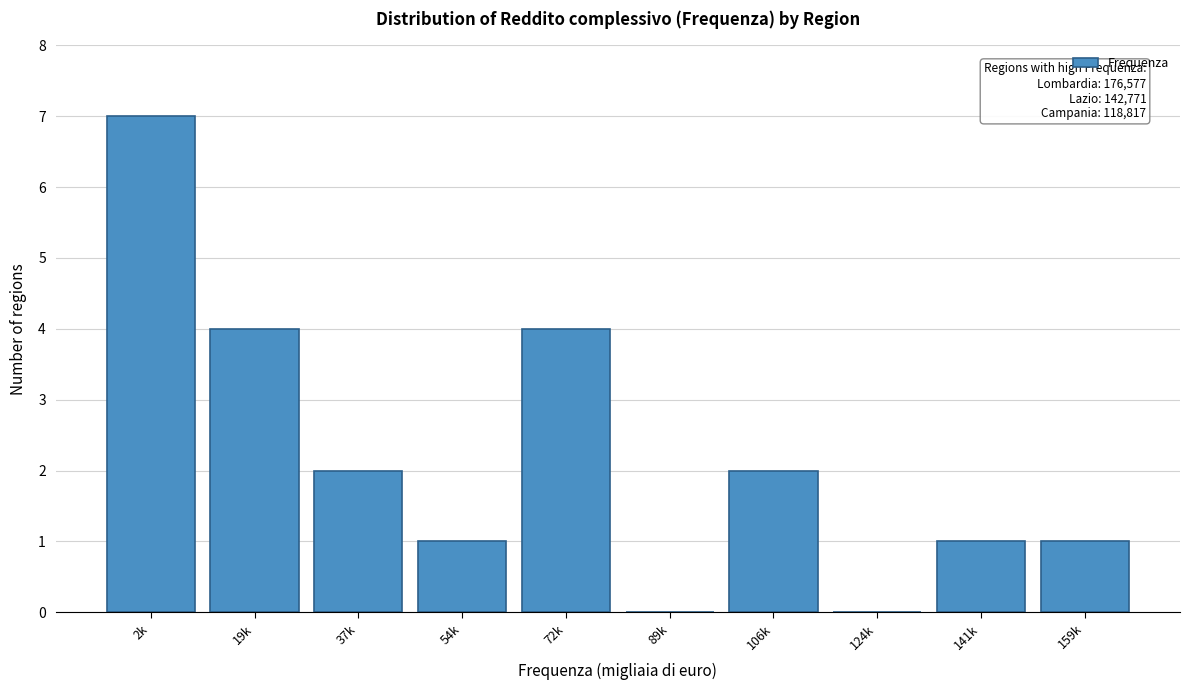

Reading right to left, extract all data points from this chart.

159k=1	141k=1	124k=0	106k=2	89k=0	72k=4	54k=1	37k=2	19k=4	2k=7